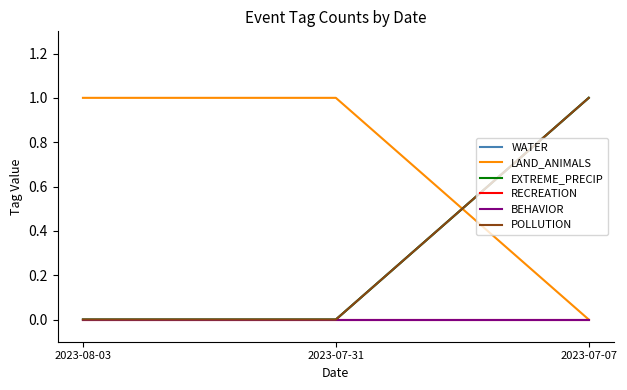

Reading right to left, transcribe all the data shown in this chart.

WATER: 2023-07-07=1	2023-07-31=0	2023-08-03=0
LAND_ANIMALS: 2023-07-07=0	2023-07-31=1	2023-08-03=1
EXTREME_PRECIP: 2023-07-07=1	2023-07-31=0	2023-08-03=0
RECREATION: 2023-07-07=0	2023-07-31=0	2023-08-03=0
BEHAVIOR: 2023-07-07=0	2023-07-31=0	2023-08-03=0
POLLUTION: 2023-07-07=1	2023-07-31=0	2023-08-03=0